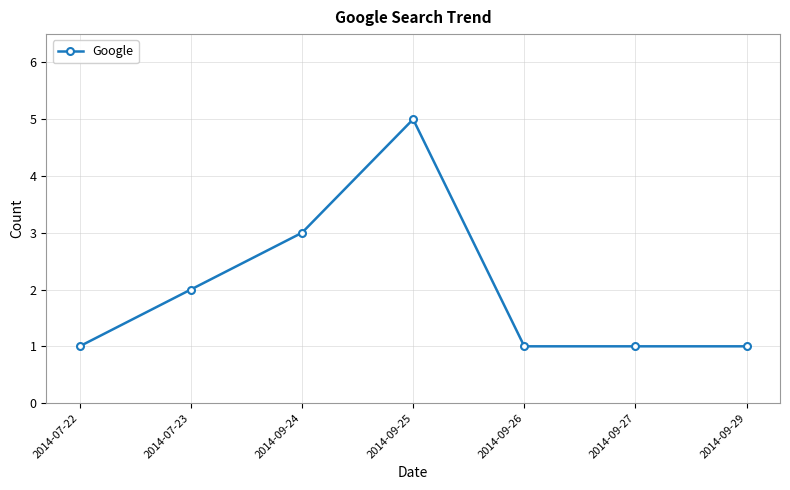

What is the ratio of the value at 2014-09-27 to the value at 2014-09-25?

0.2